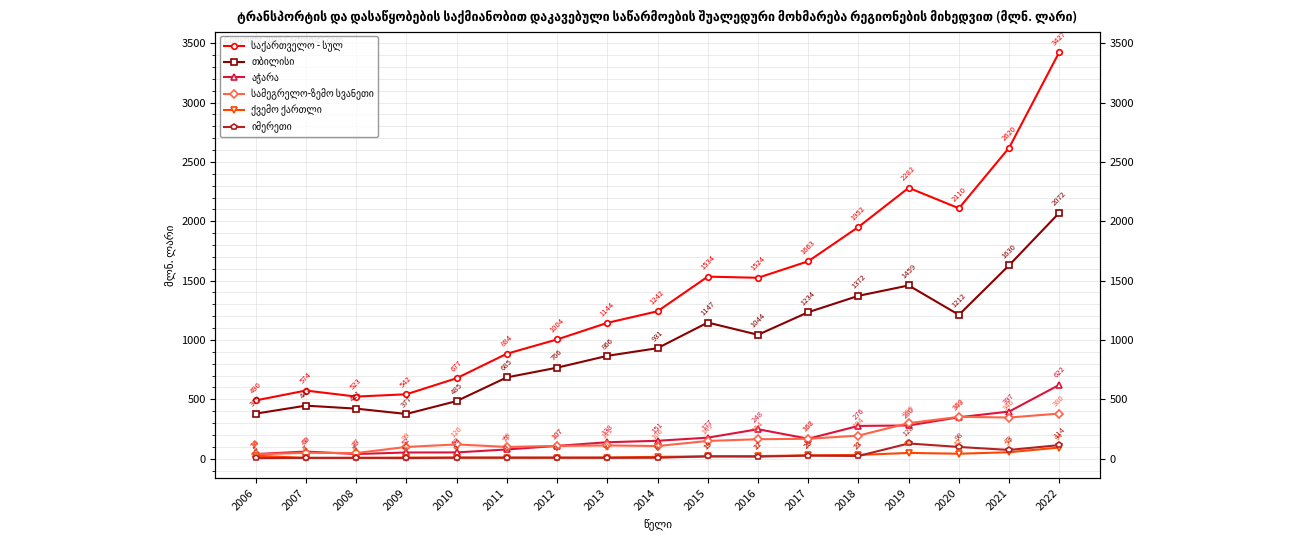

Between 2018 and 2020, which is larger?

2020